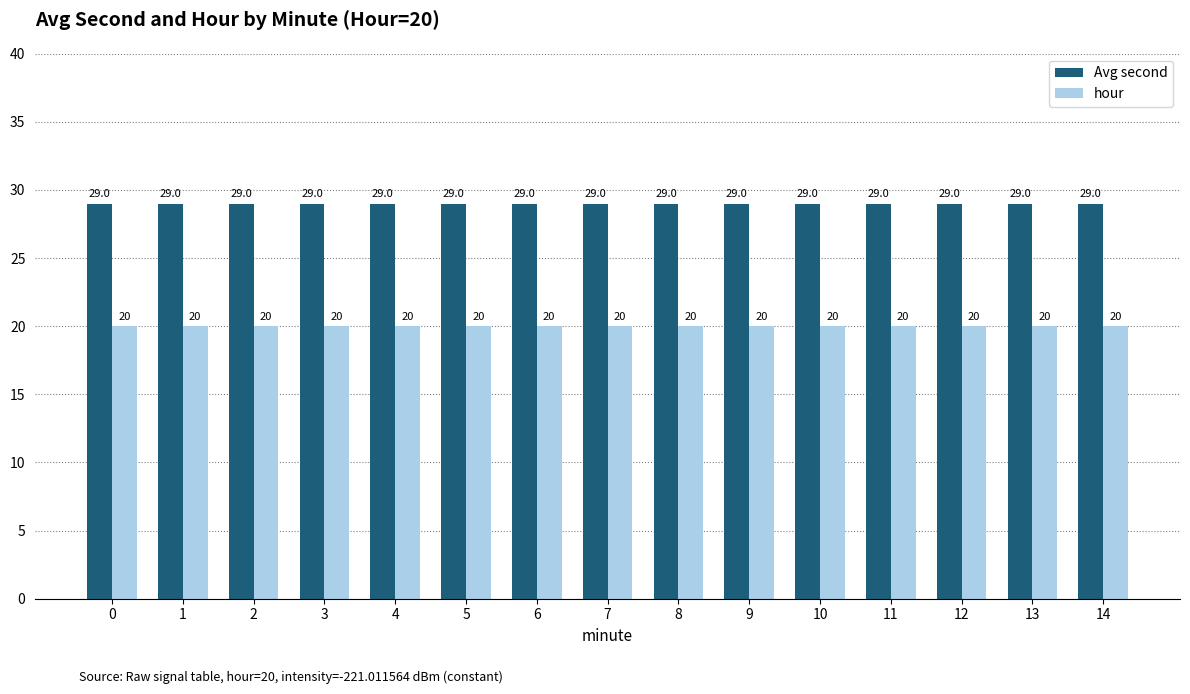

Reading right to left, list all the values displayed in this chart.

Avg second: 29	29	29	29	29	29	29	29	29	29	29	29	29	29	29
hour: 20	20	20	20	20	20	20	20	20	20	20	20	20	20	20